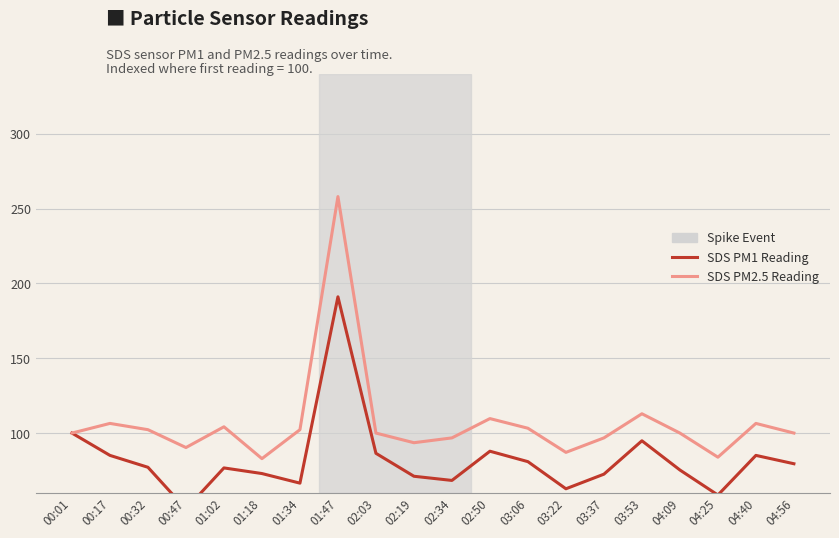

Is it true that SDS PM2.5 Reading equals 96.8 at 02:34?

True